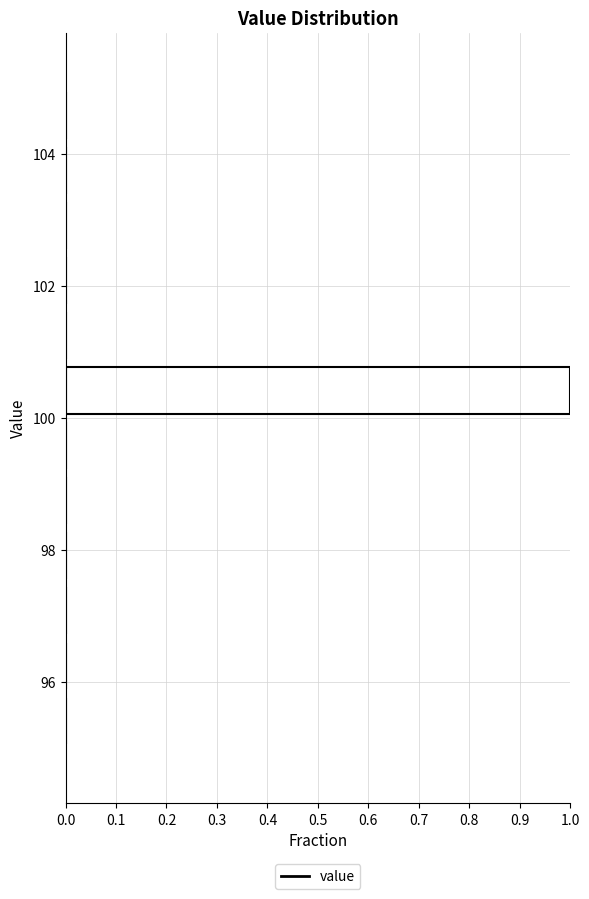

Over which range of the y-axis is the bar longest?

100.0 to 100.8